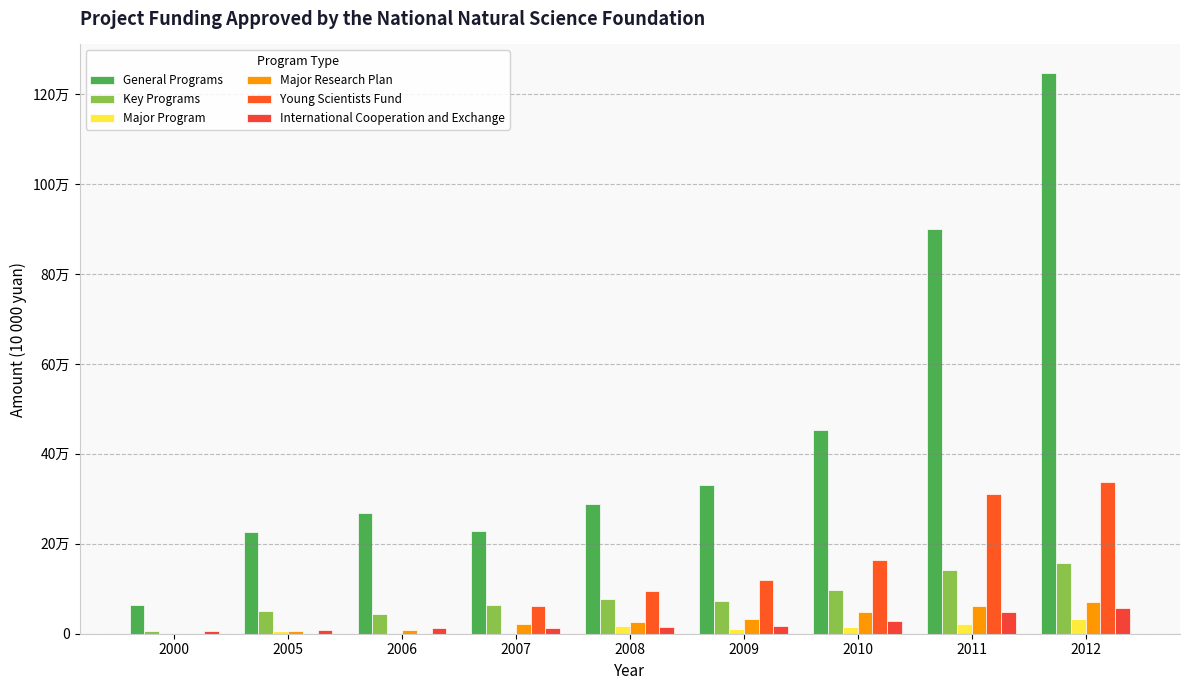

Does the chart contain stacked bars?

No